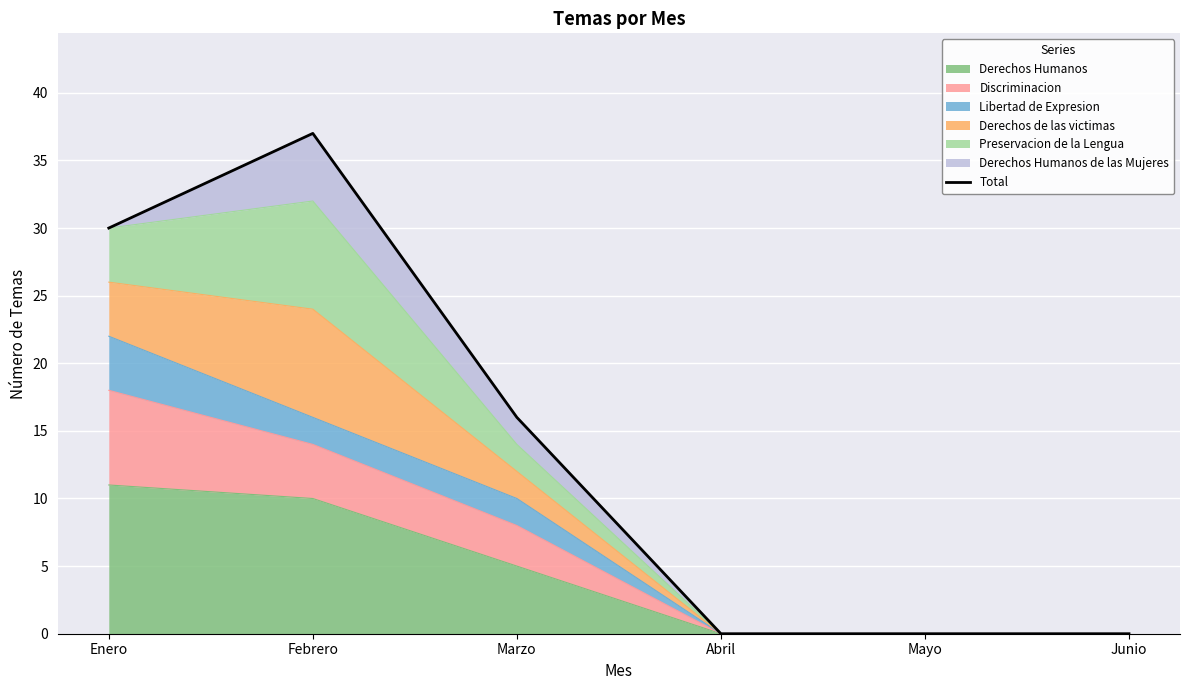

List the labels in order of value, largest first.

Febrero, Enero, Marzo, Abril, Mayo, Junio